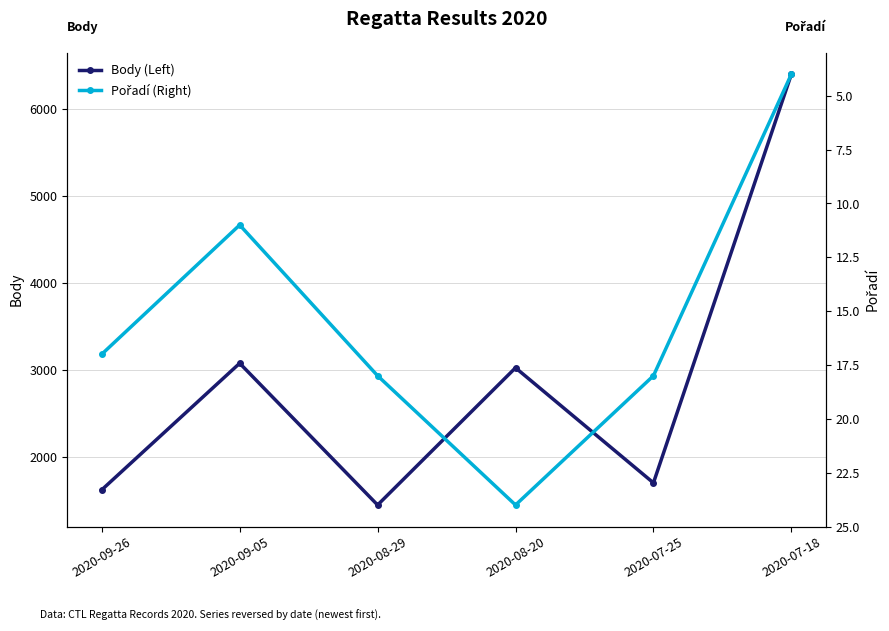

Rank the categories by Body (Left) value from lowest to highest.

2020-08-29, 2020-09-26, 2020-07-25, 2020-08-20, 2020-09-05, 2020-07-18